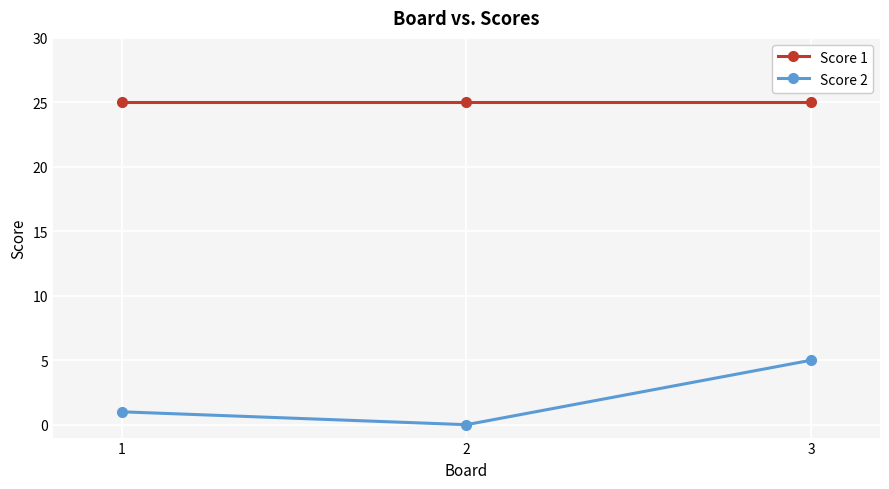

What is the difference between the highest and lowest values at 2?

25